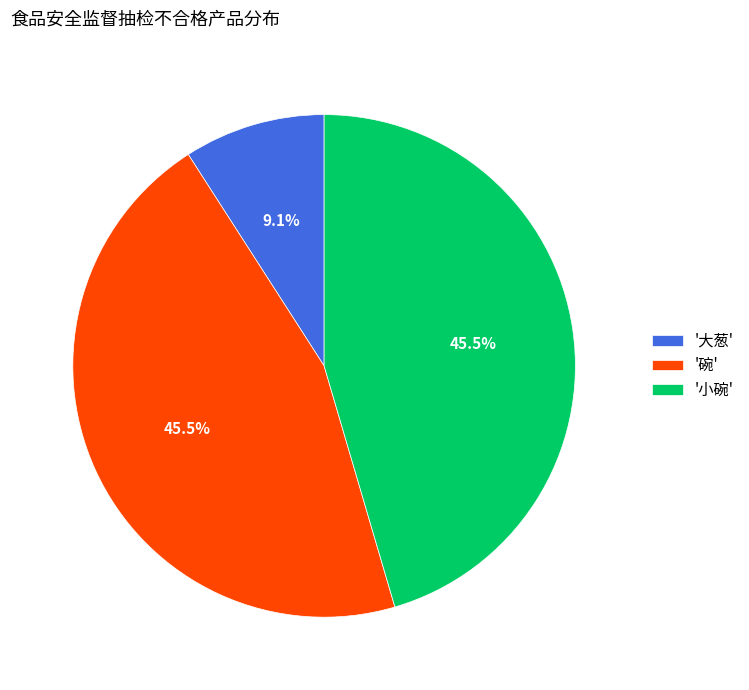

Count the number of slices in the pie.

3